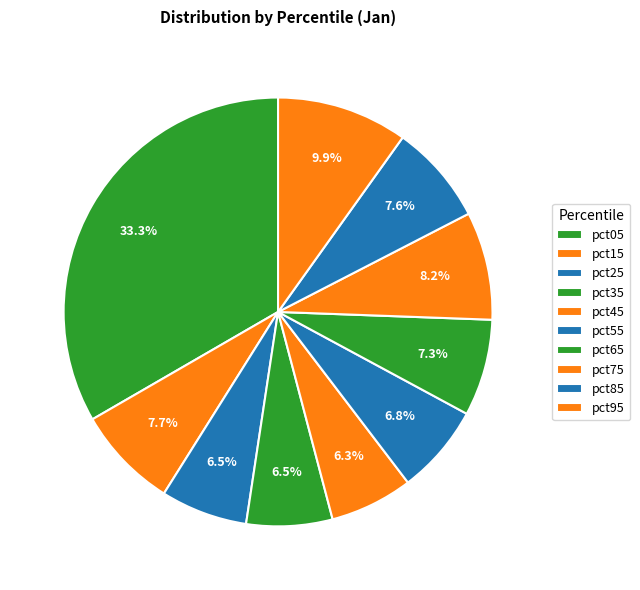

Count the number of slices in the pie.

10